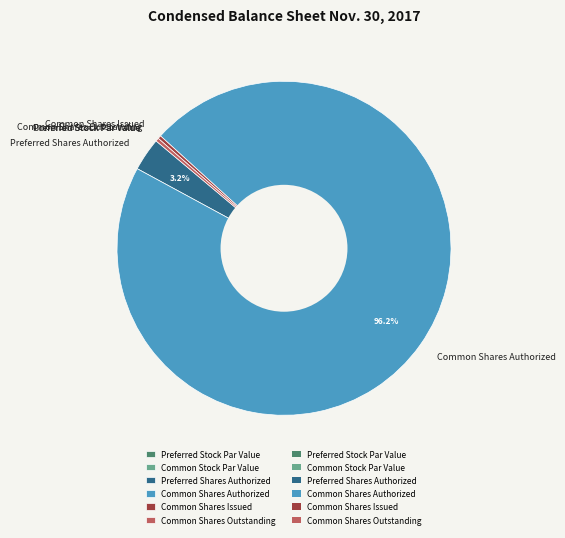

To the nearest percent, what is the difference between the largest and smallest slice percentages?

96%